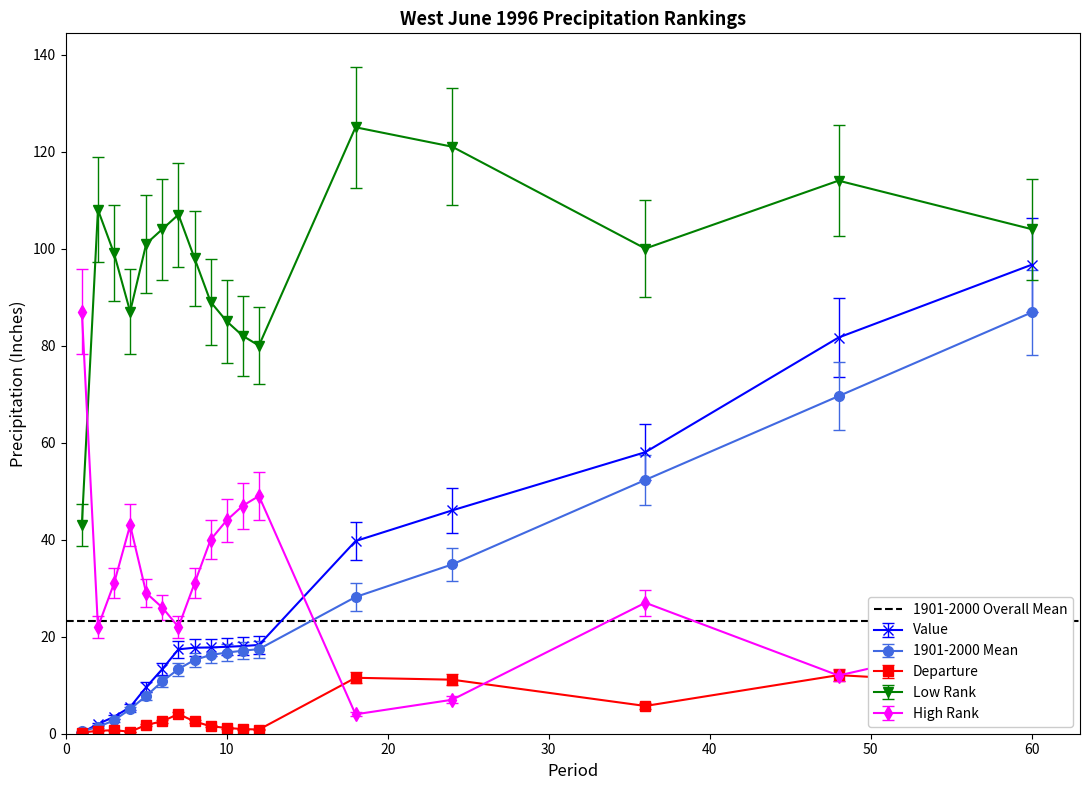

How many lines are shown in the chart?

5